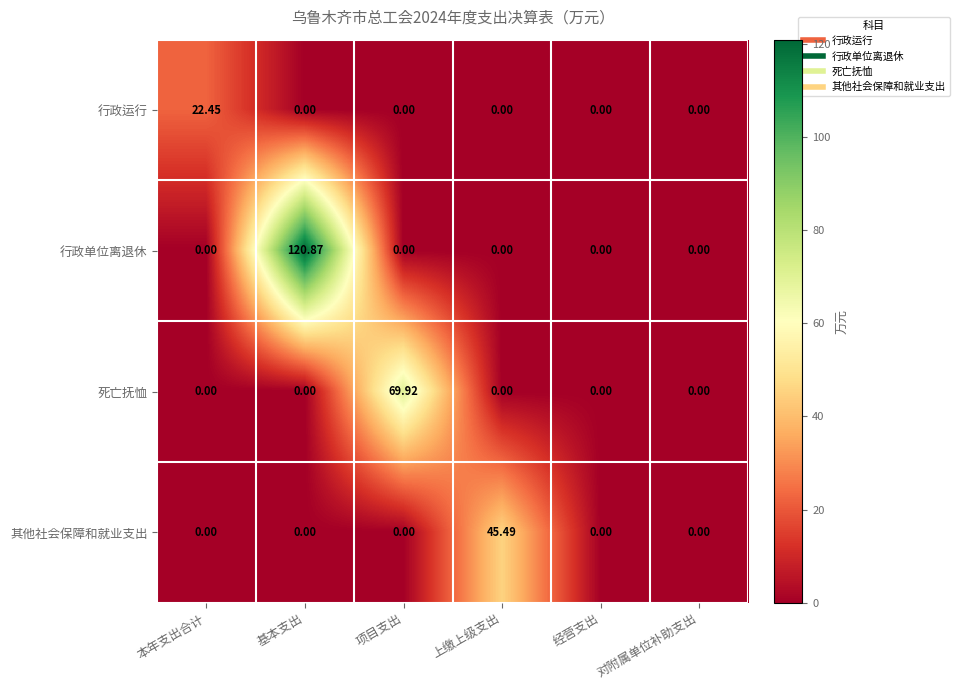

Count the number of data series in this chart.

4